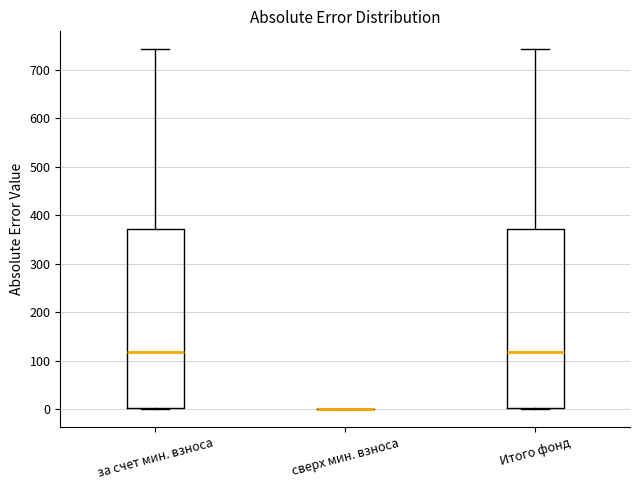

Reading left to right, transcribe this box plot: for each box, give where its median line is, the range the box spans, and where its two whiskers end, as read against the y-axis. The values are not printed on the chart, so give them approximately, as read against the axis.

за счет мин. взноса: median 120, box 0 to 370, whiskers 0 to 740
сверх мин. взноса: box collapsed to a line at 0, whiskers 0 to 0
Итого фонд: median 120, box 0 to 370, whiskers 0 to 740